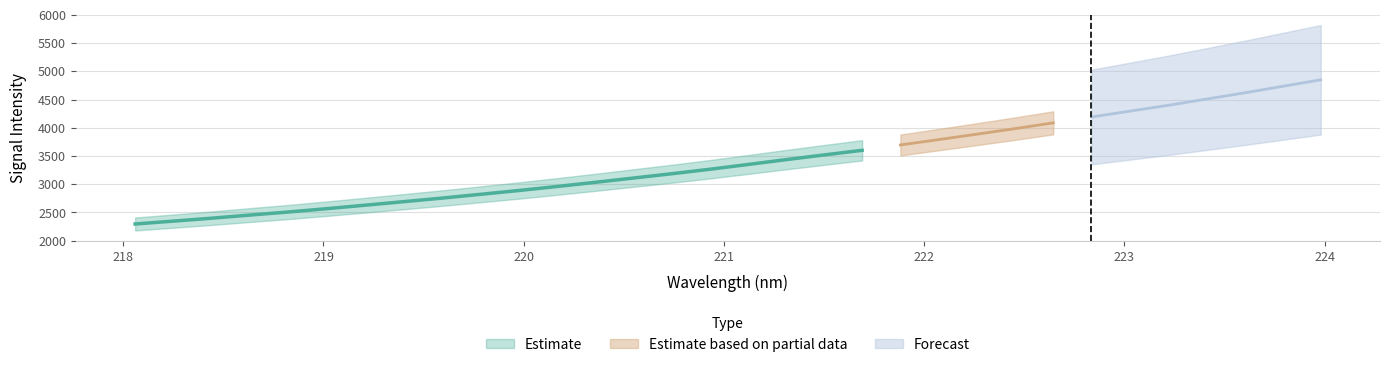

Approximately how many times larger is the value at 221.8812 compared to 222.0721?

1.0